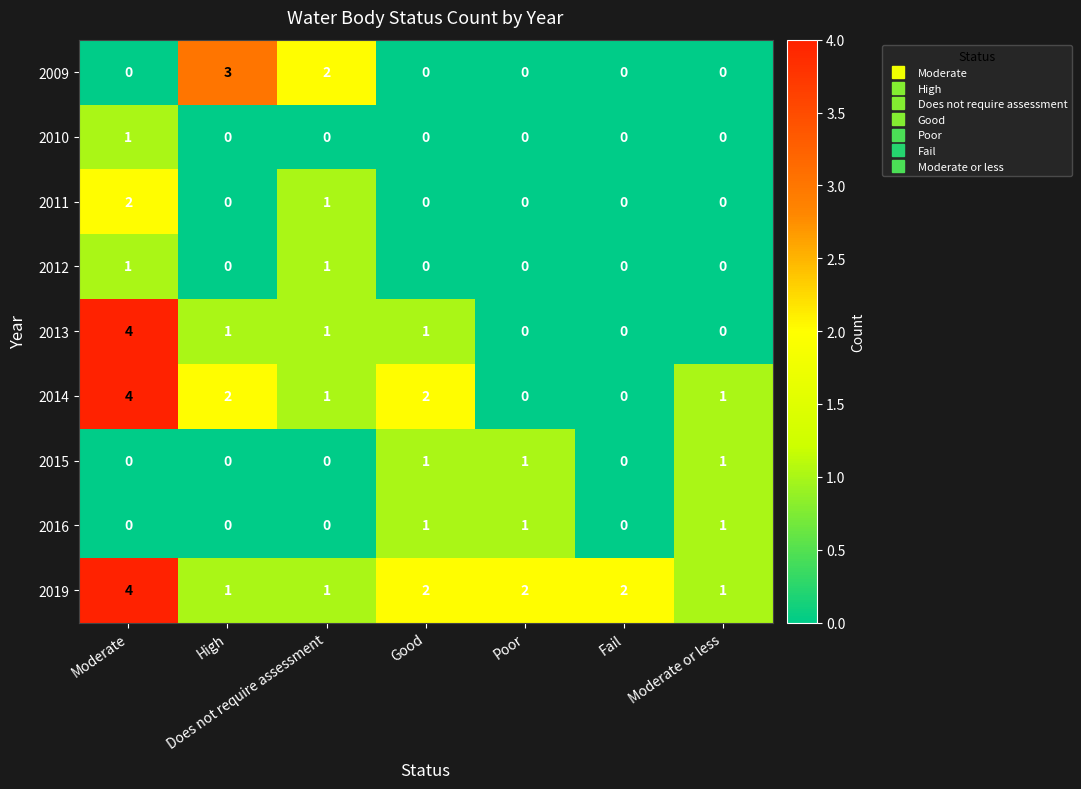

At which category does the chart reach its peak across all series?

Moderate